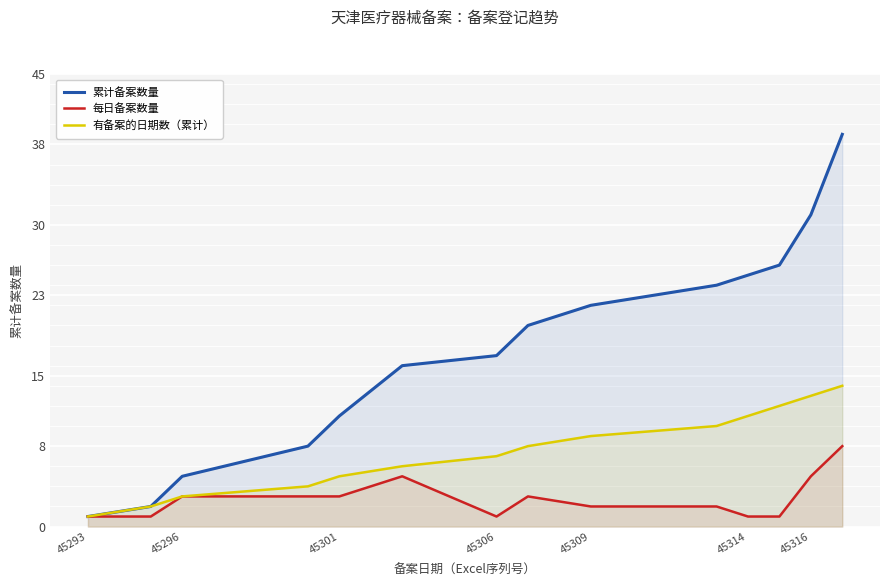

What is the difference between the highest and lowest values at 45316?

26